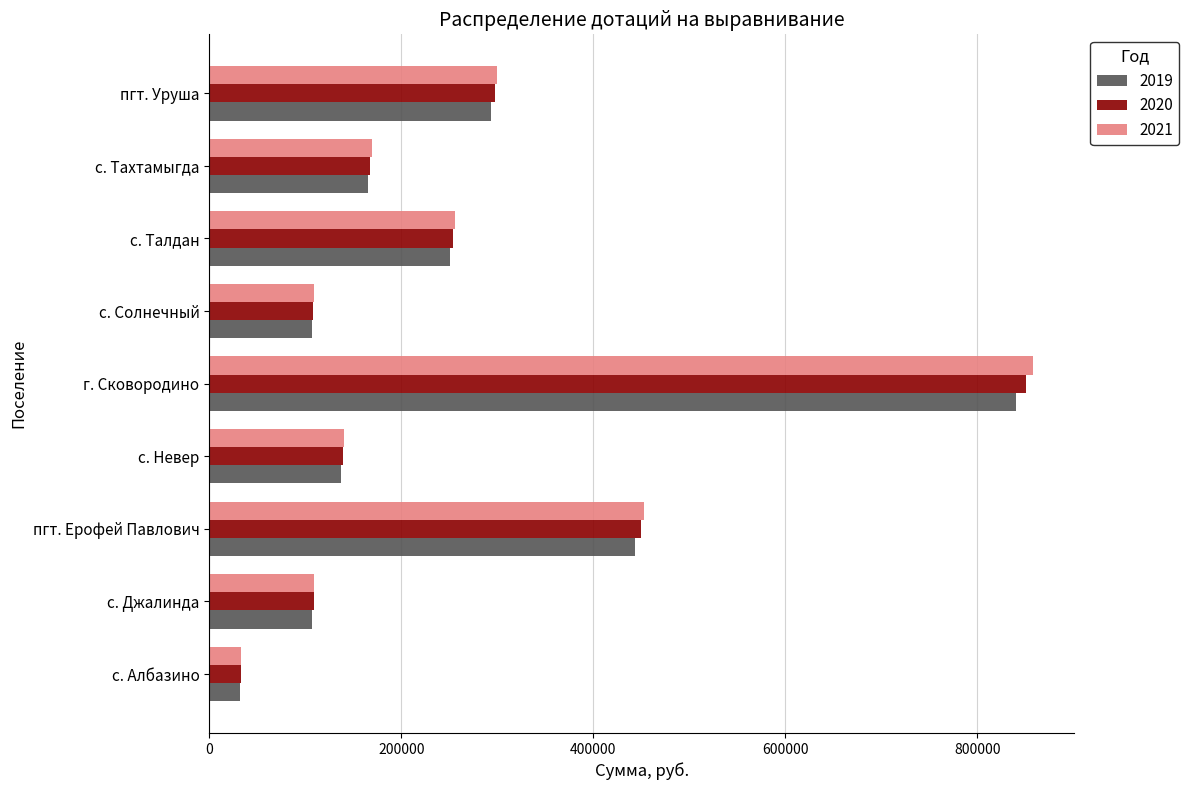

How many data points does each series have?

9